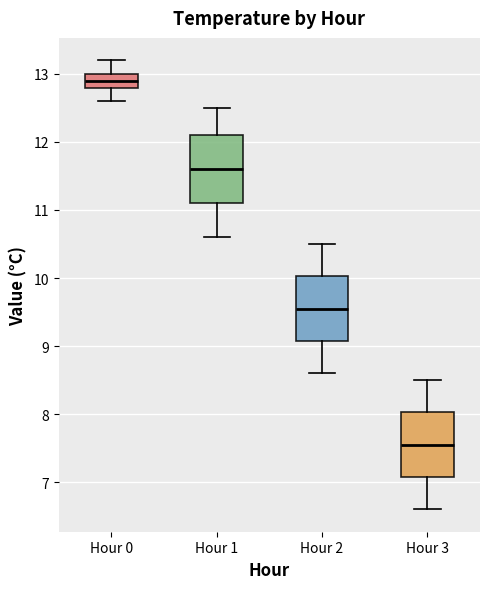

Which box has the lowest median line?

Hour 3